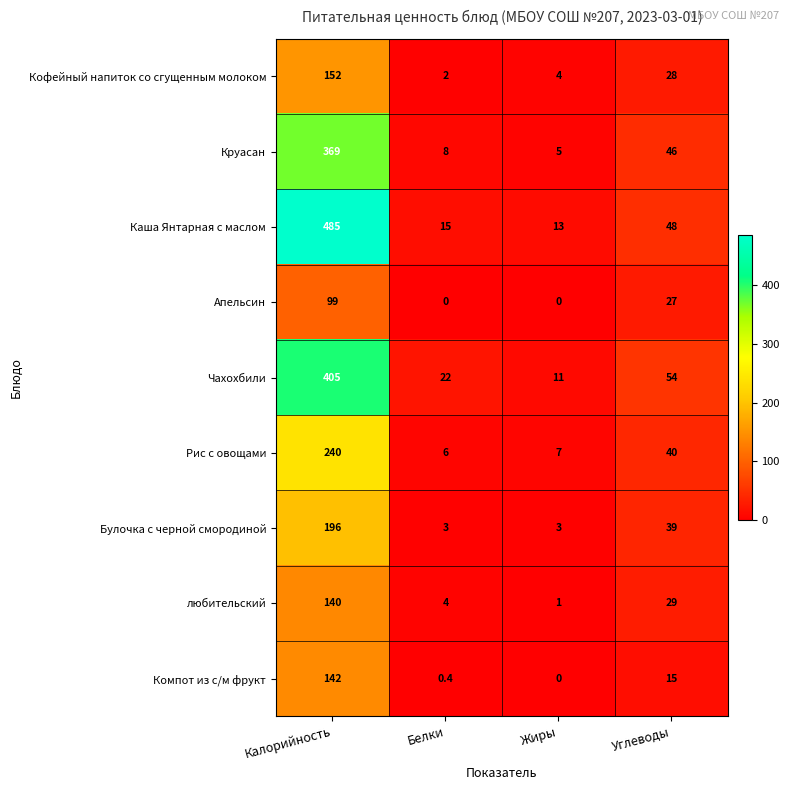

The любительский series shows 5.9 at Белки. True or false?

False